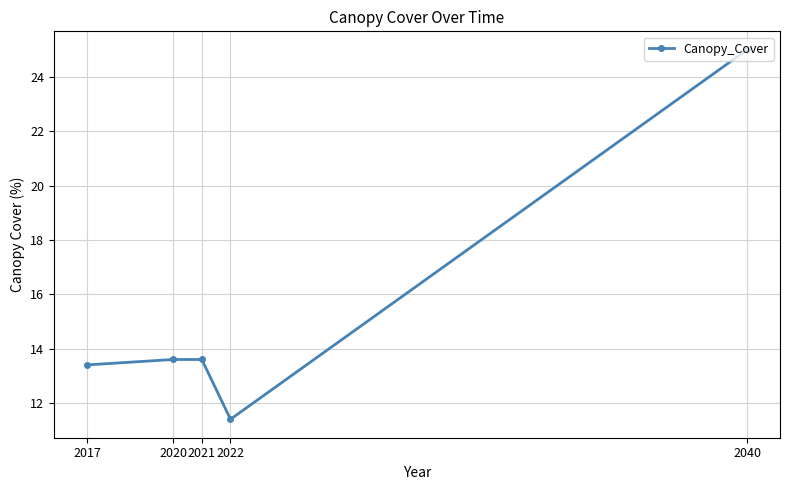

What is the ratio of the value at 2040 to the value at 2017?

1.9